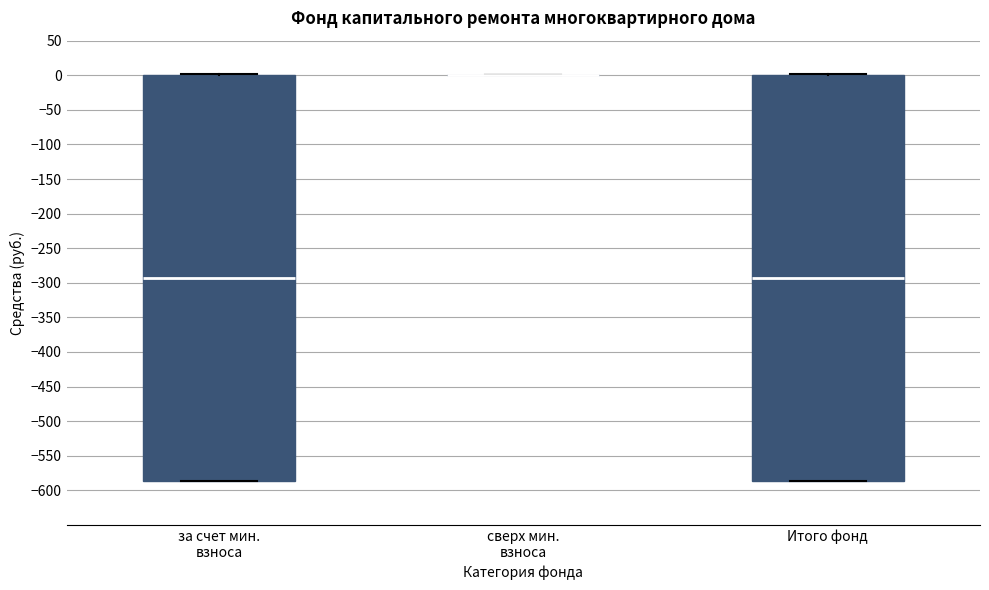

Reading left to right, transcribe this box plot: for each box, give where its median line is, the range the box spans, and where its two whiskers end, as read against the y-axis. The values are not printed on the chart, so give them approximately, as read against the axis.

за счет мин. взноса: median -295, box -585 to 0, whiskers -585 to 0
сверх мин. взноса: box collapsed to a line at 0, whiskers 0 to 0
Итого фонд: median -295, box -585 to 0, whiskers -585 to 0